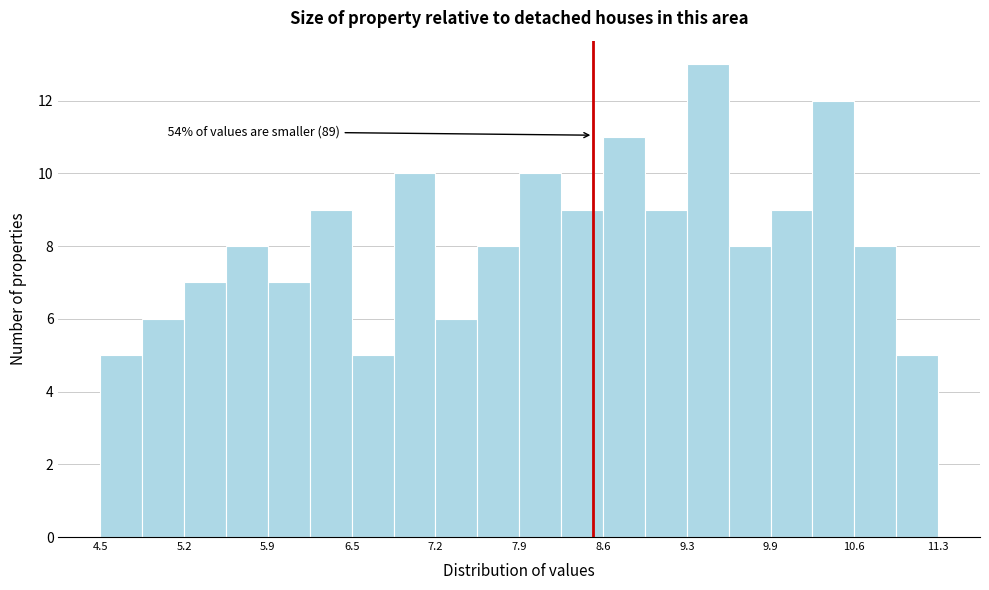

Around what value on the x-axis is the tallest bar? Give the approximate position of its centre, as read against the axis.

9.4